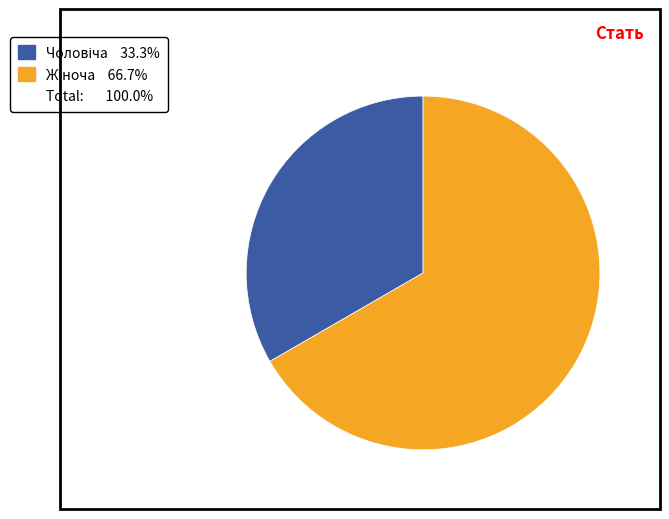

Is there a majority slice in this chart?

Yes